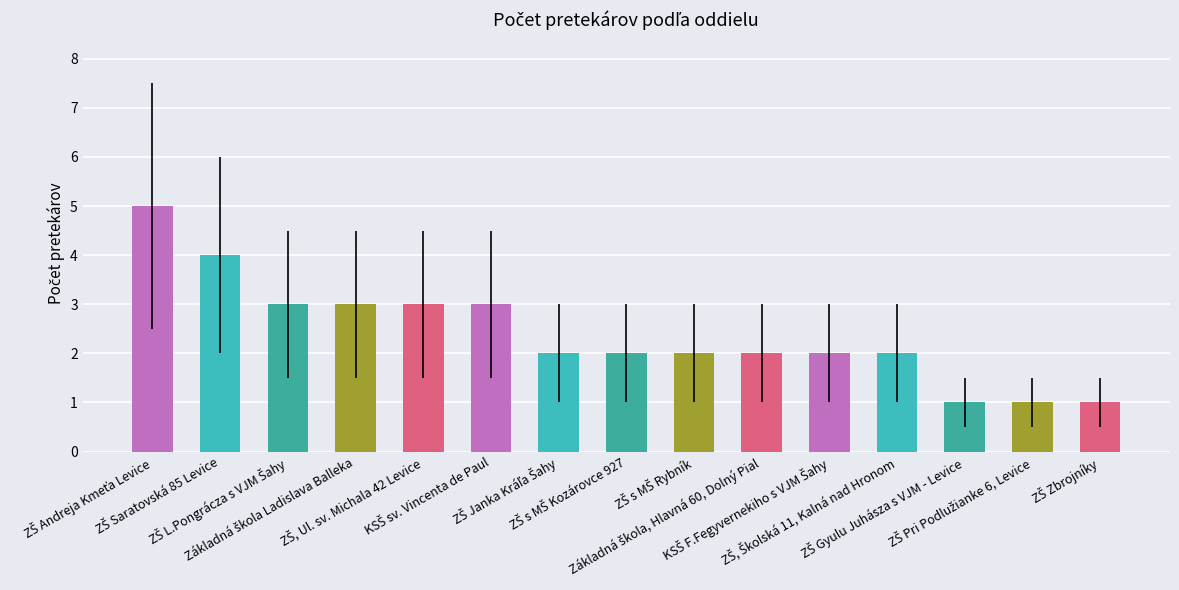

How many series are shown in this chart?

1